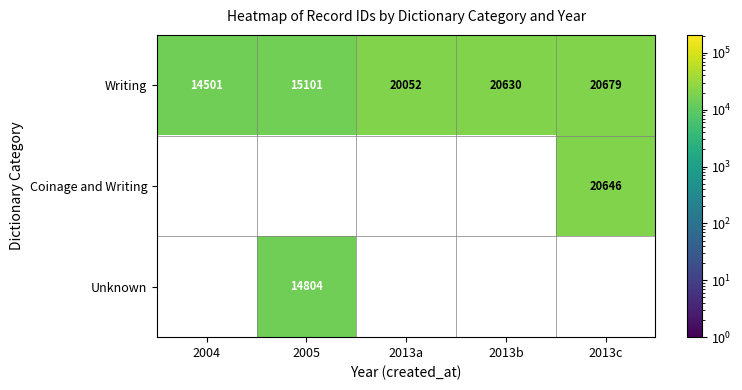

At which category does the chart reach its minimum across all series?

2004